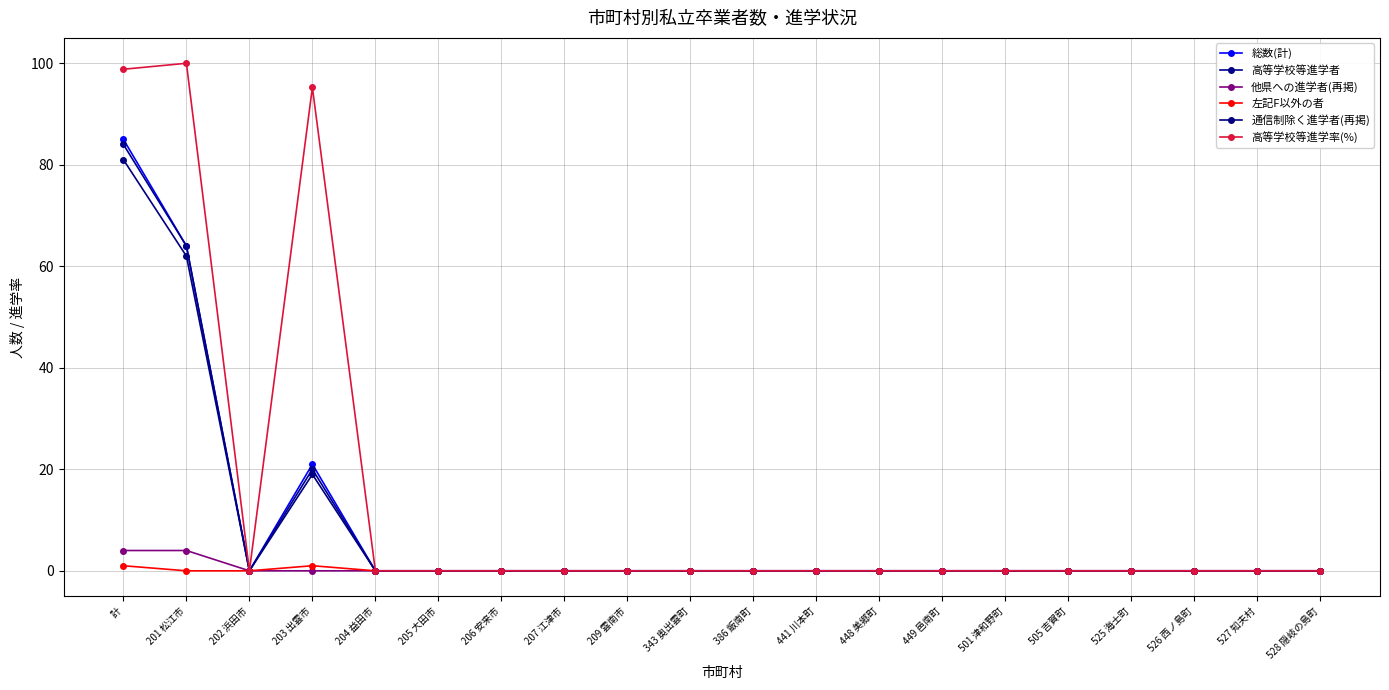

True or false: 高等学校等進学率(%) and 高等学校等進学者 cross at least once.

False